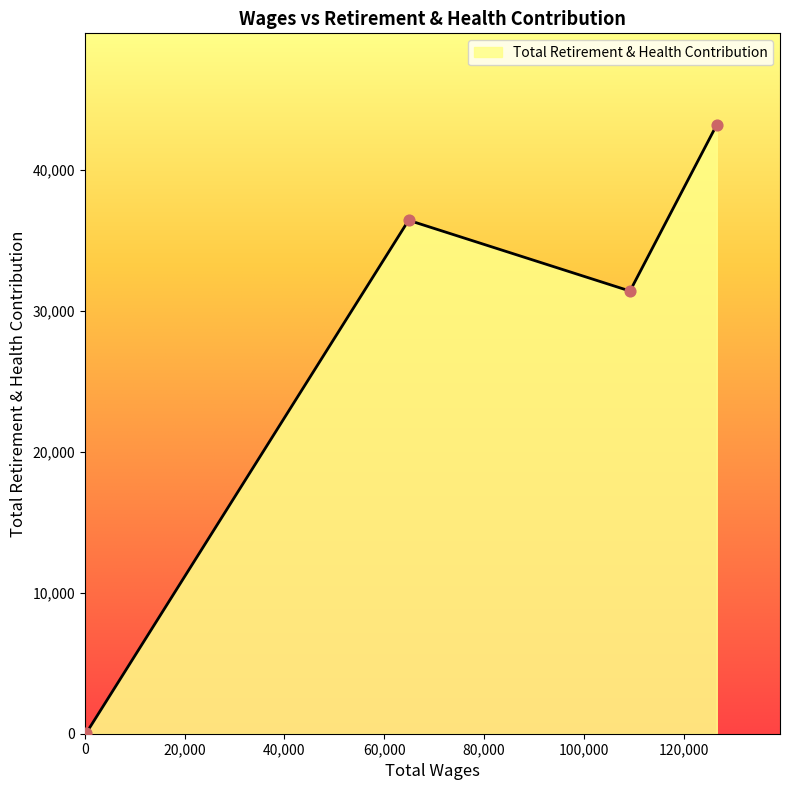

What is the sum of all values?

111106